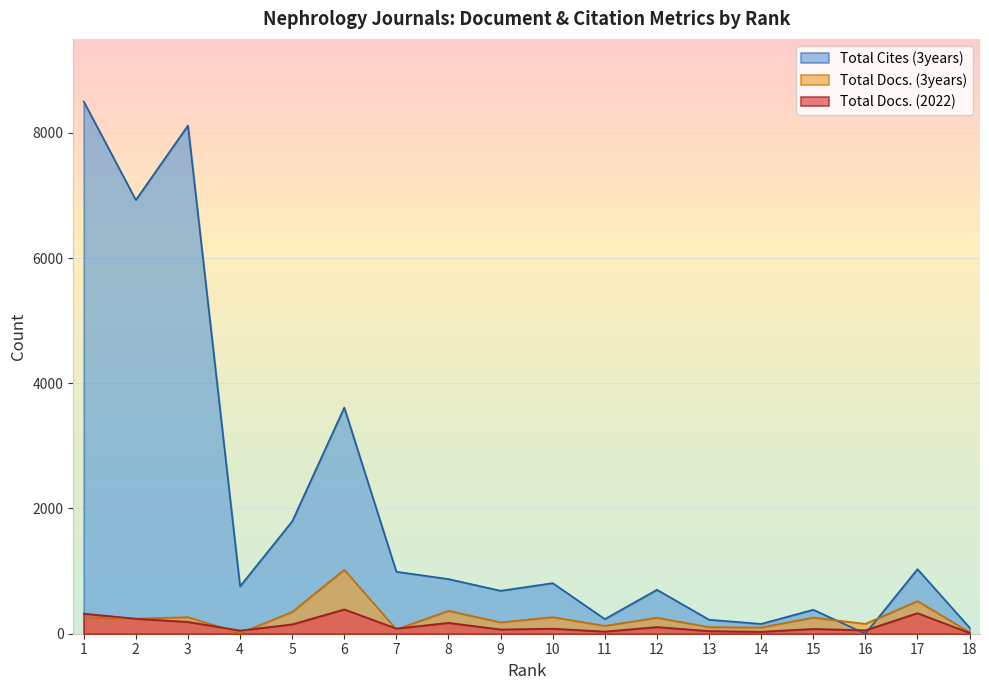

How many times do Total Docs. (2022) and Total Cites (3years) cross each other?

2